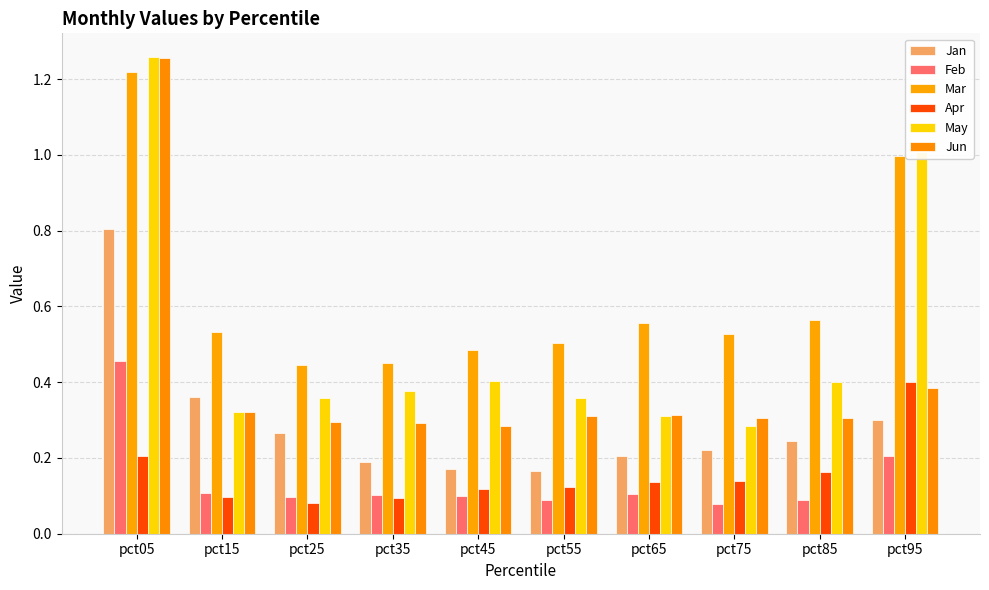

Are the bars grouped side by side (vs. stacked)?

Yes